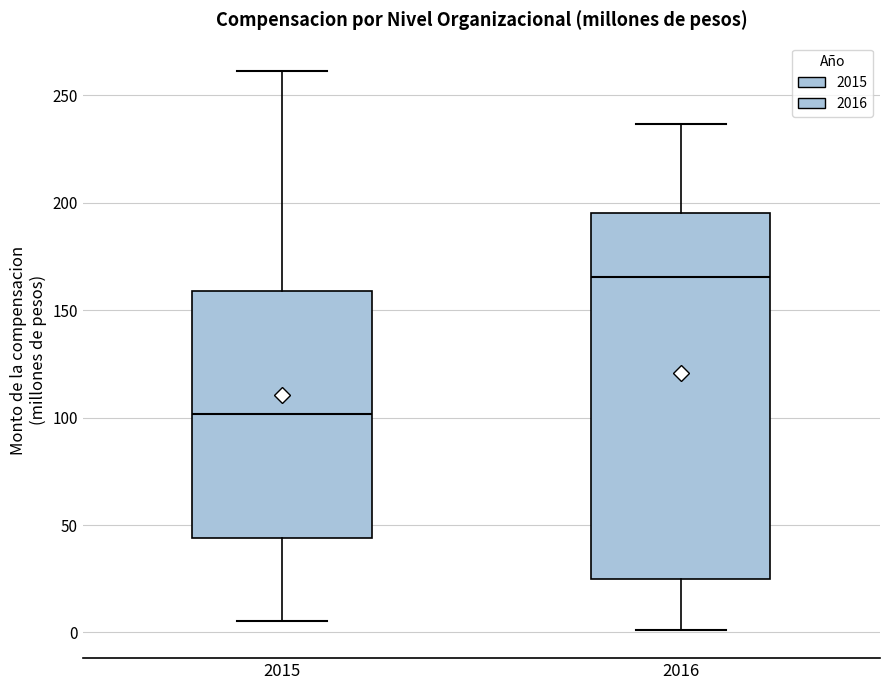

Reading left to right, transcribe this box plot: for each box, give where its median line is, the range the box spans, and where its two whiskers end, as read against the y-axis. The values are not printed on the chart, so give them approximately, as read against the axis.

2015: median 100, box 45 to 160, whiskers 5 to 260
2016: median 165, box 25 to 195, whiskers 0 to 235